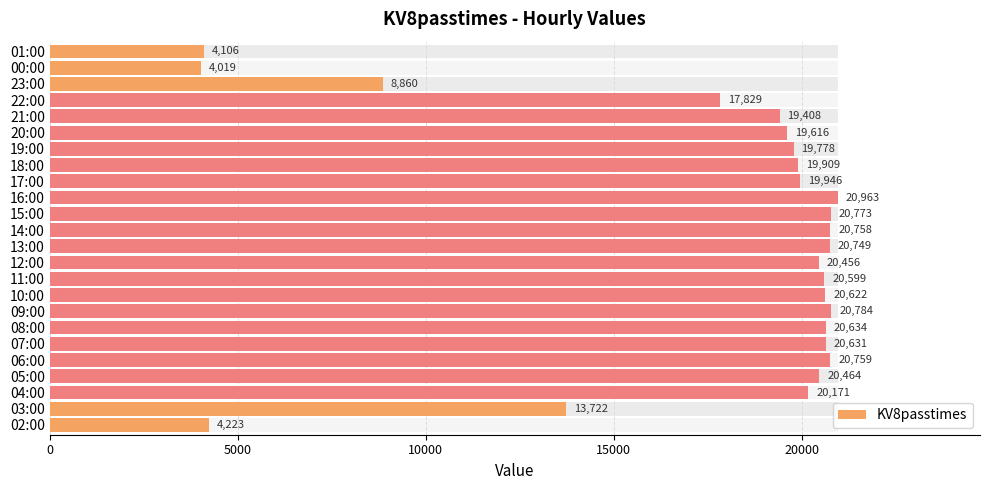

What is the difference between the maximum and second lowest values?

16857